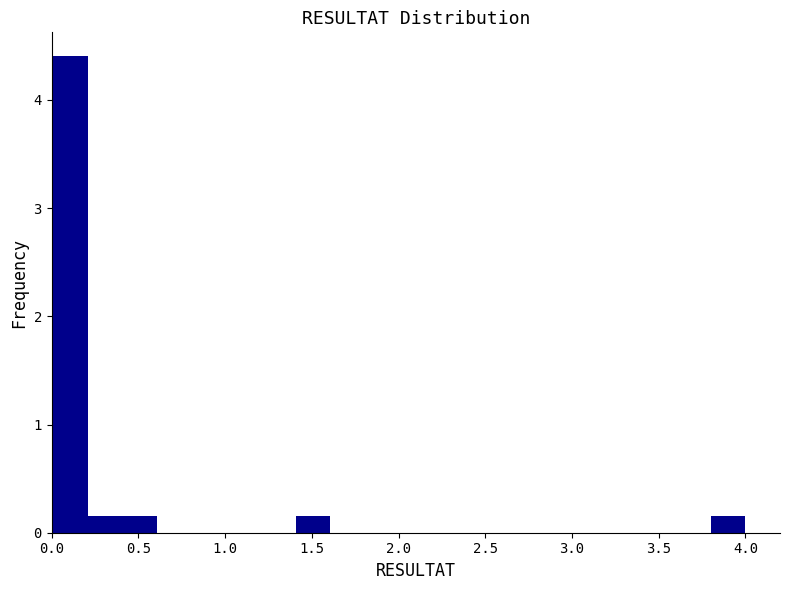

Around what value on the x-axis is the tallest bar? Give the approximate position of its centre, as read against the axis.

0.10